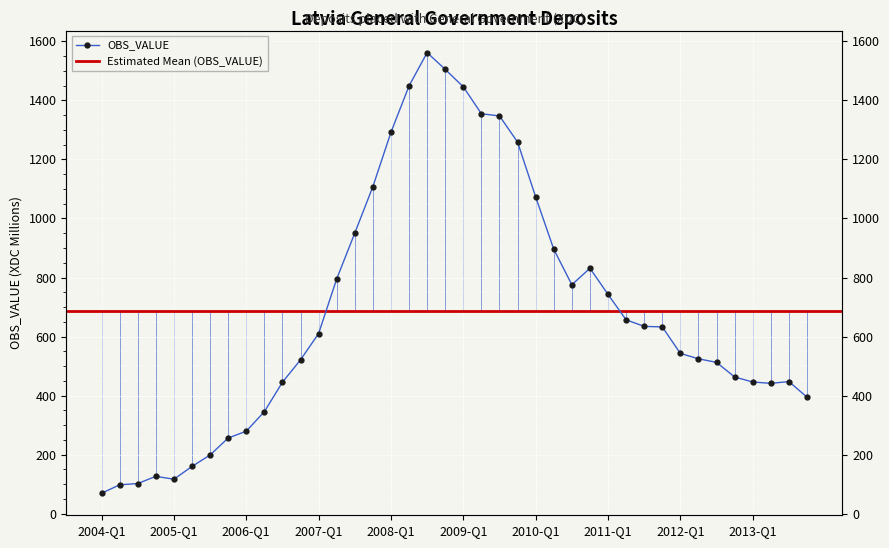

Rank the categories by value from lowest to highest.

2004-Q1, 2004-Q2, 2004-Q3, 2005-Q1, 2004-Q4, 2005-Q2, 2005-Q3, 2005-Q4, 2006-Q1, 2006-Q2, 2013-Q4, 2013-Q2, 2006-Q3, 2013-Q1, 2013-Q3, 2012-Q4, 2012-Q3, 2006-Q4, 2012-Q2, 2012-Q1, 2007-Q1, 2011-Q4, 2011-Q3, 2011-Q2, 2011-Q1, 2010-Q3, 2007-Q2, 2010-Q4, 2010-Q2, 2007-Q3, 2010-Q1, 2007-Q4, 2009-Q4, 2008-Q1, 2009-Q3, 2009-Q2, 2009-Q1, 2008-Q2, 2008-Q4, 2008-Q3